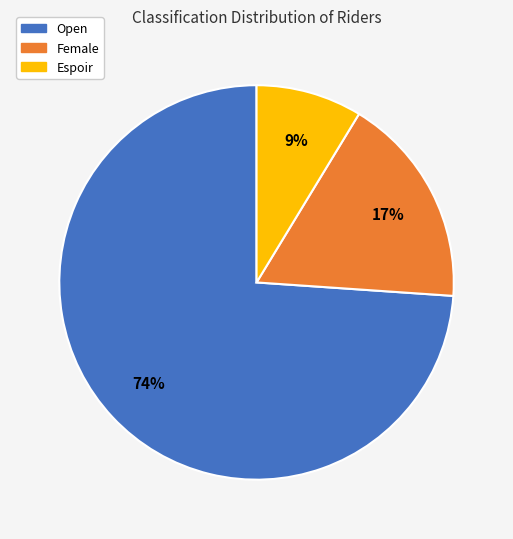

The Open slice represents 63% of the pie. True or false?

False